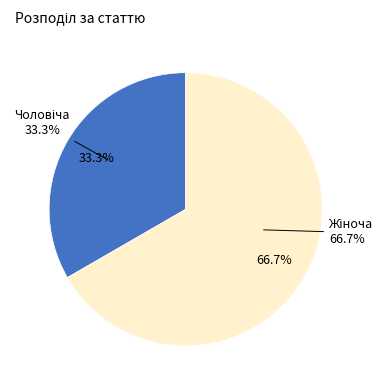

To the nearest percent, what is the combined percentage of Чоловіча and Жіноча?

100%